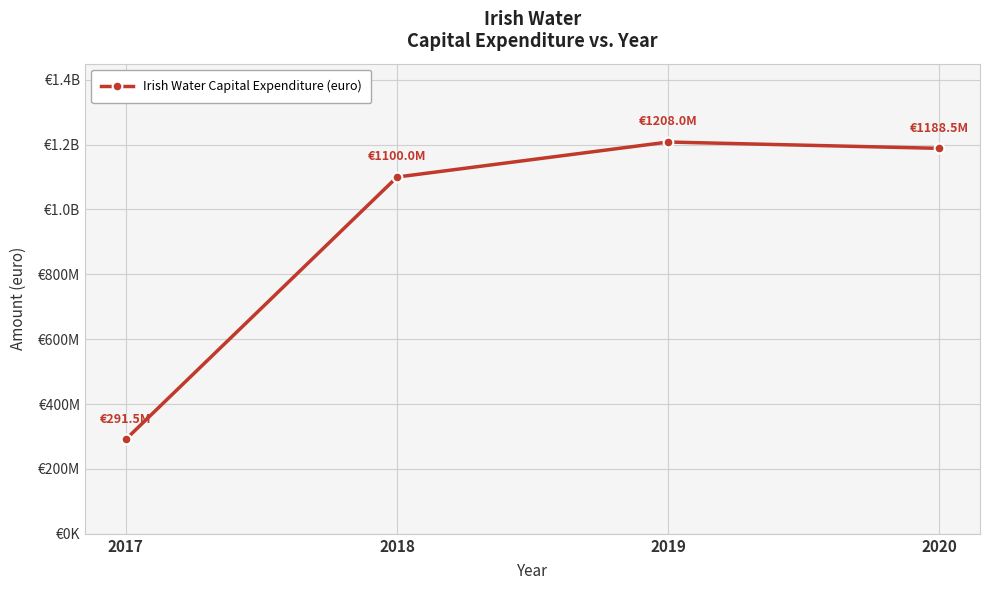

Approximately how many times larger is the value at 2020 compared to 2018?

1.1